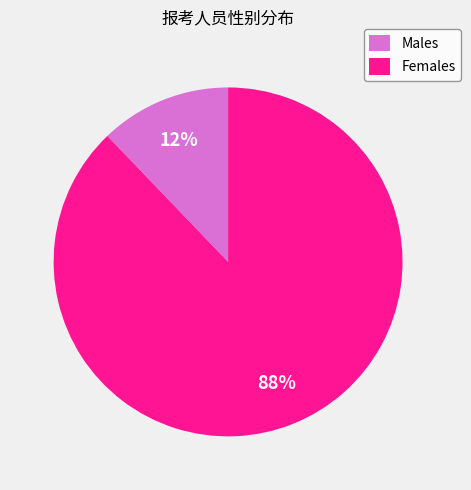

Rank the categories by value from highest to lowest.

Females, Males